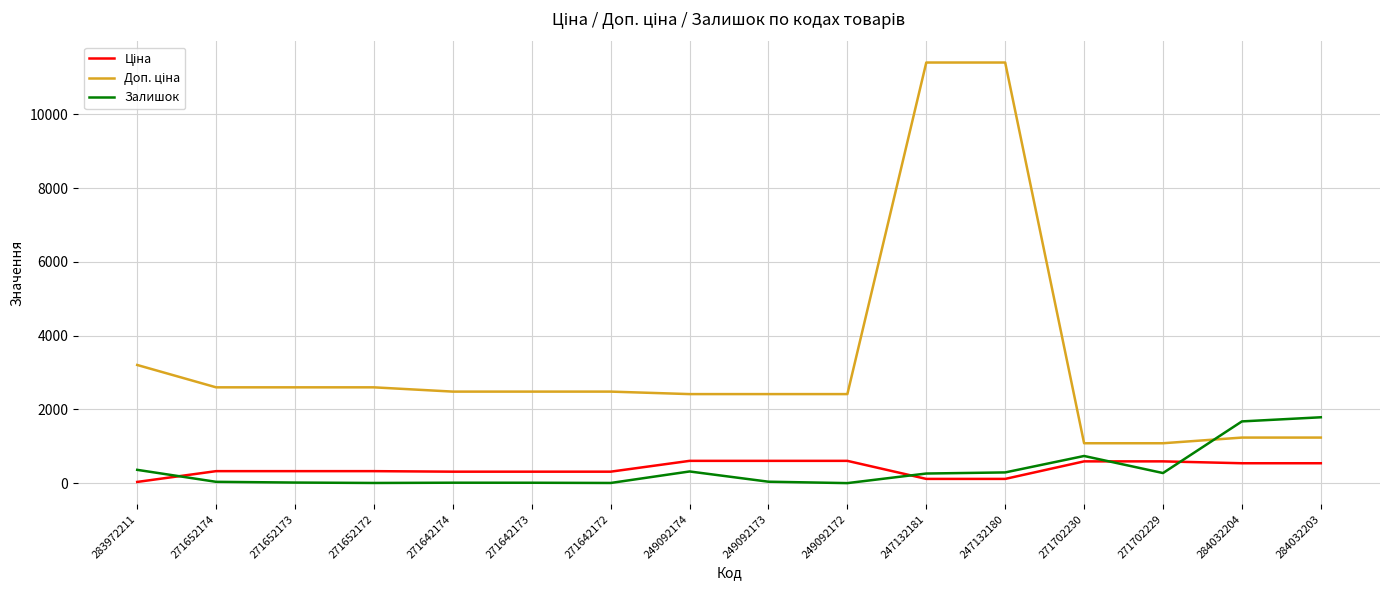

What is the difference between the maximum and minimum values in the Залишок series?

1786.0